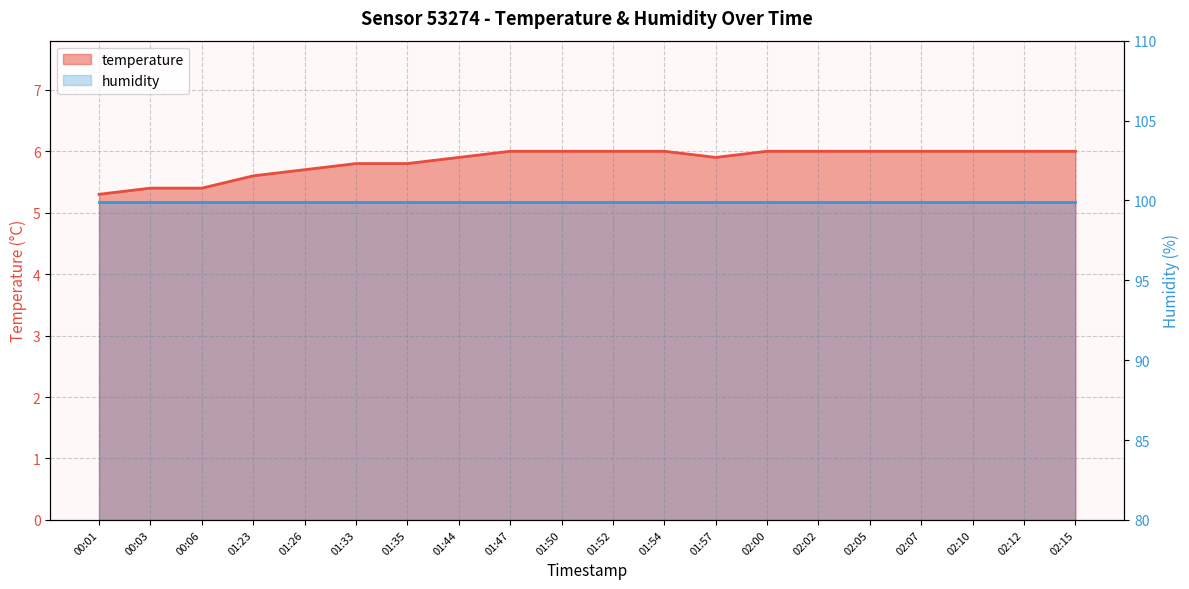

What is the approximate value at 00:06?

5.4